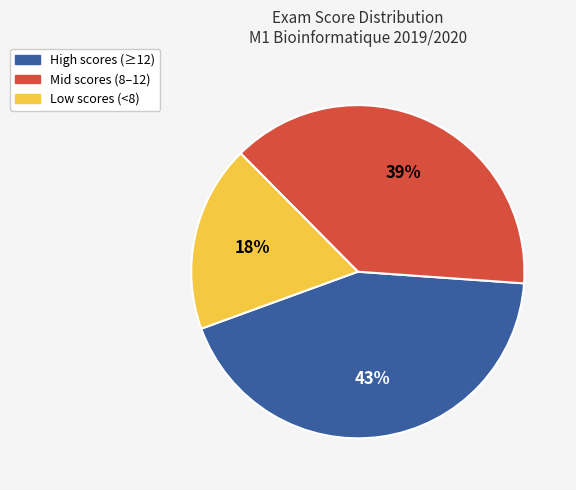

Is there a majority slice in this chart?

No